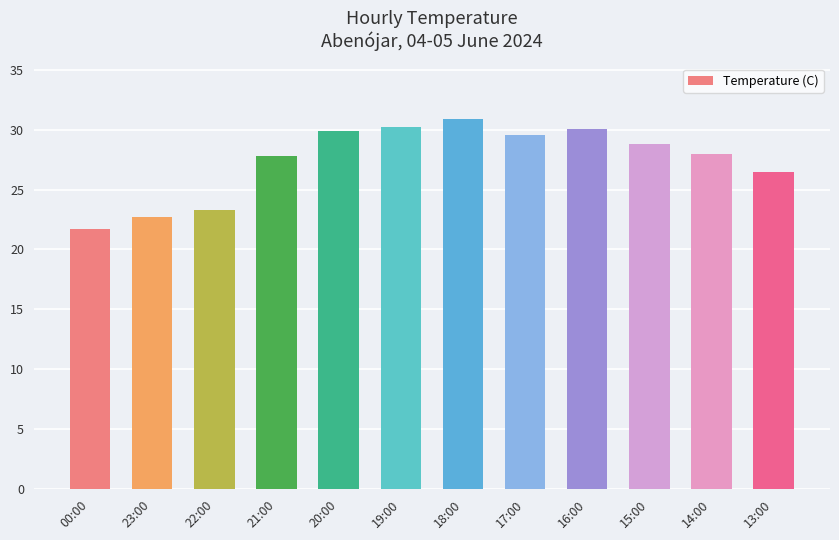

What is the minimum value shown in the chart?

21.7